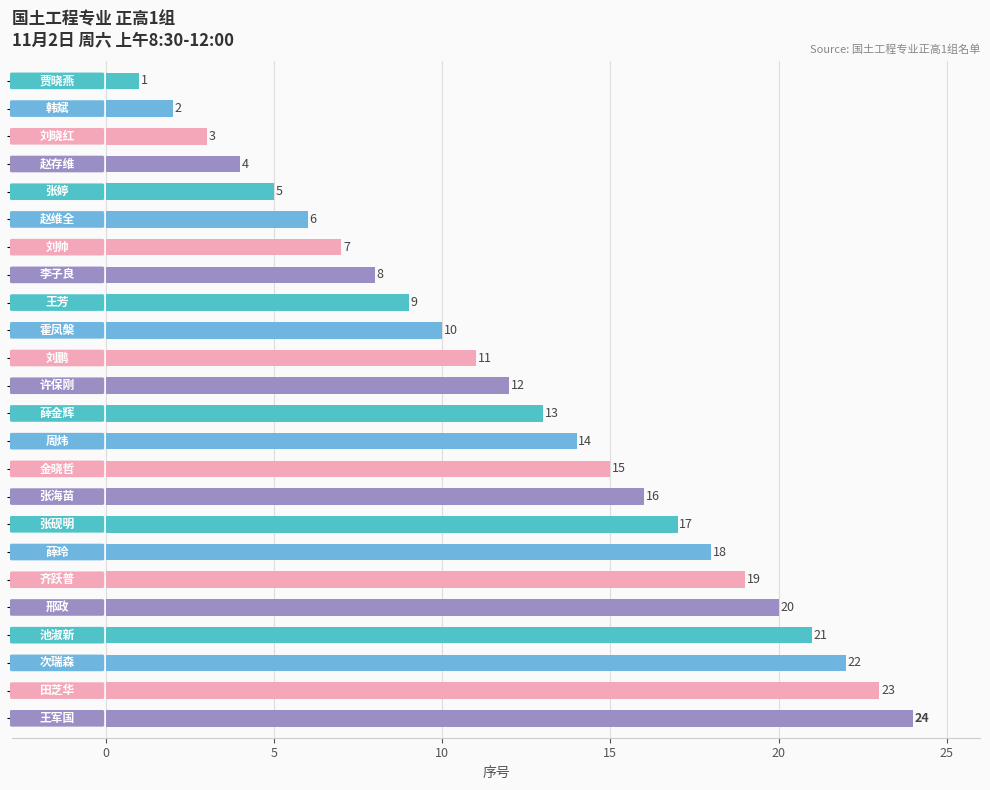

Are the bars horizontal?

Yes